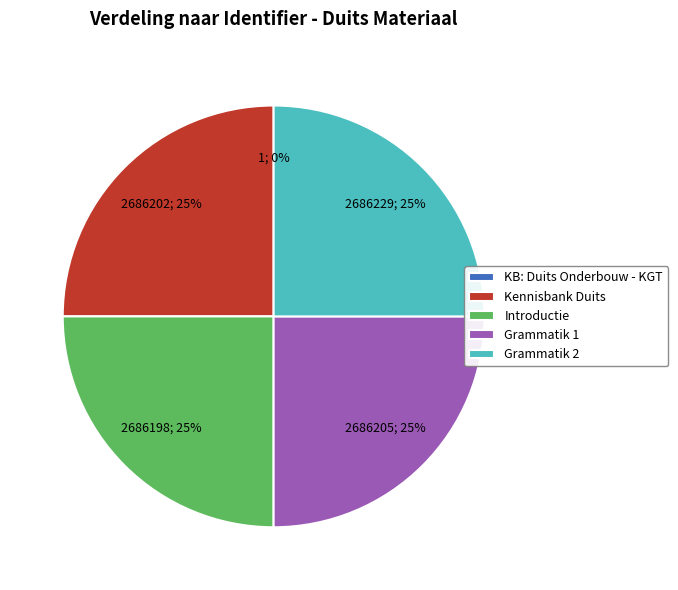

Approximately how many times larger is the value at Grammatik 2 compared to Kennisbank Duits?

1.0